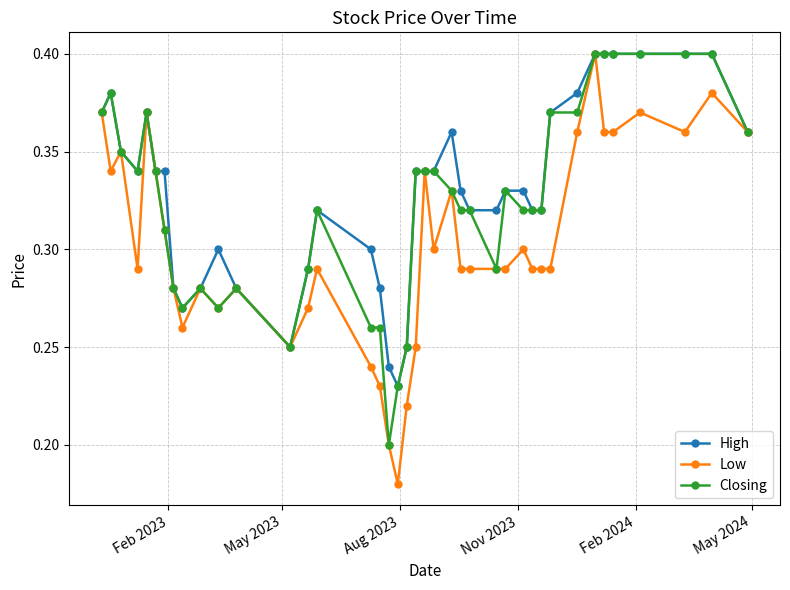

Which series has the widest spread of values?

Low